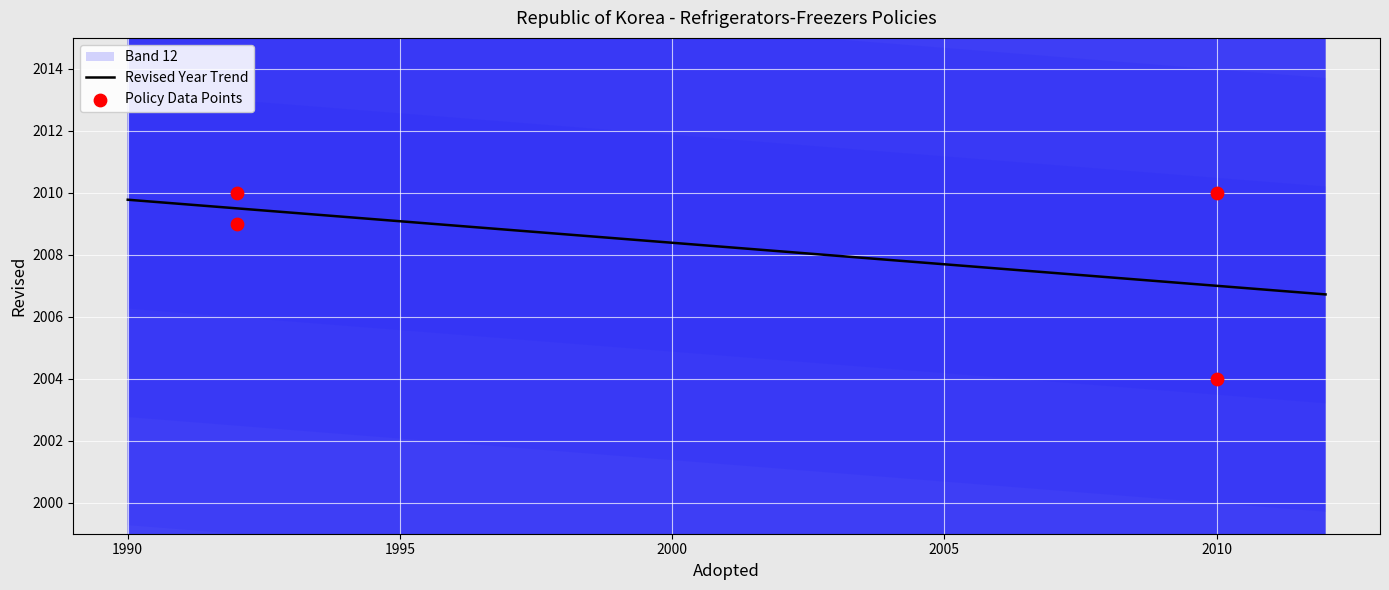

Which has a higher value, 1992 or 1992?

1992